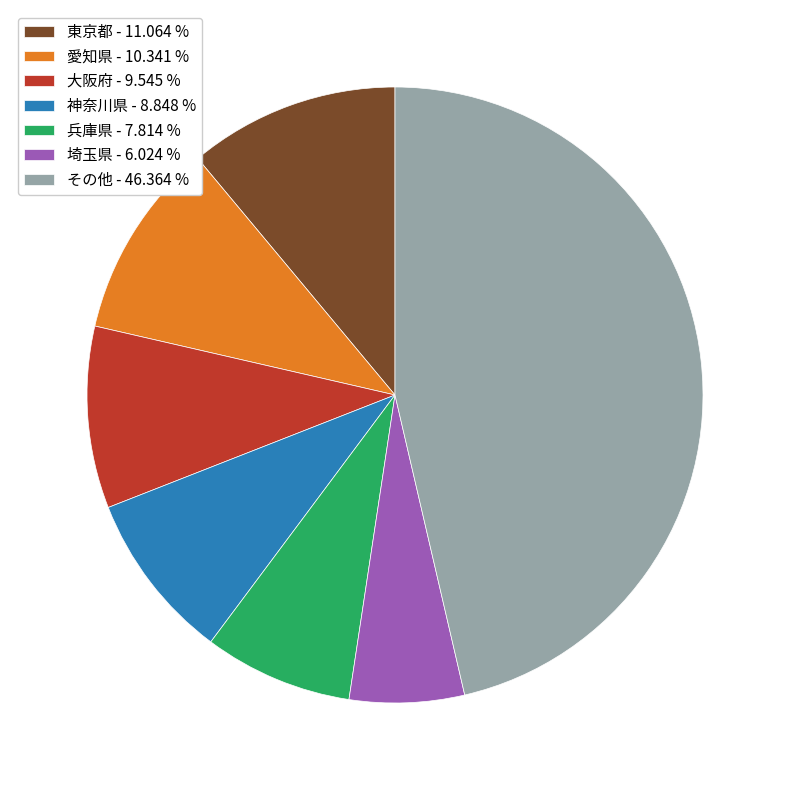

Does any single category account for the majority?

No